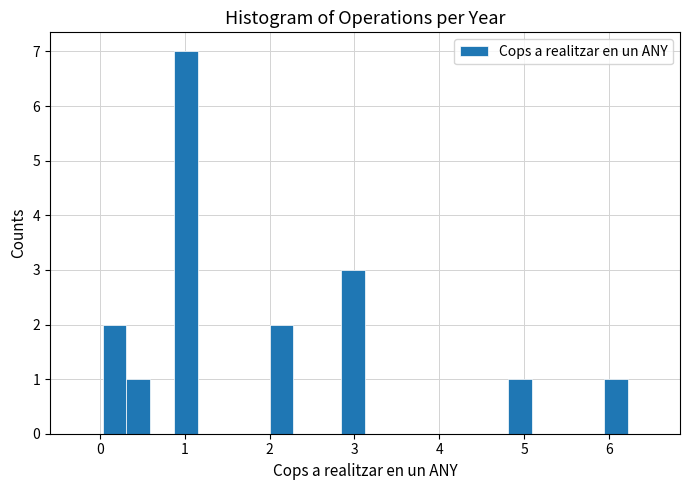

Read against the x-axis, roughly where is the centre of the tallest bar?

1.0